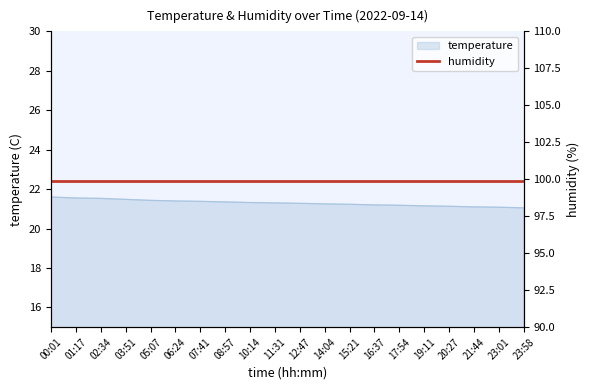

Between 11:31 and 20:27, which is larger?

11:31